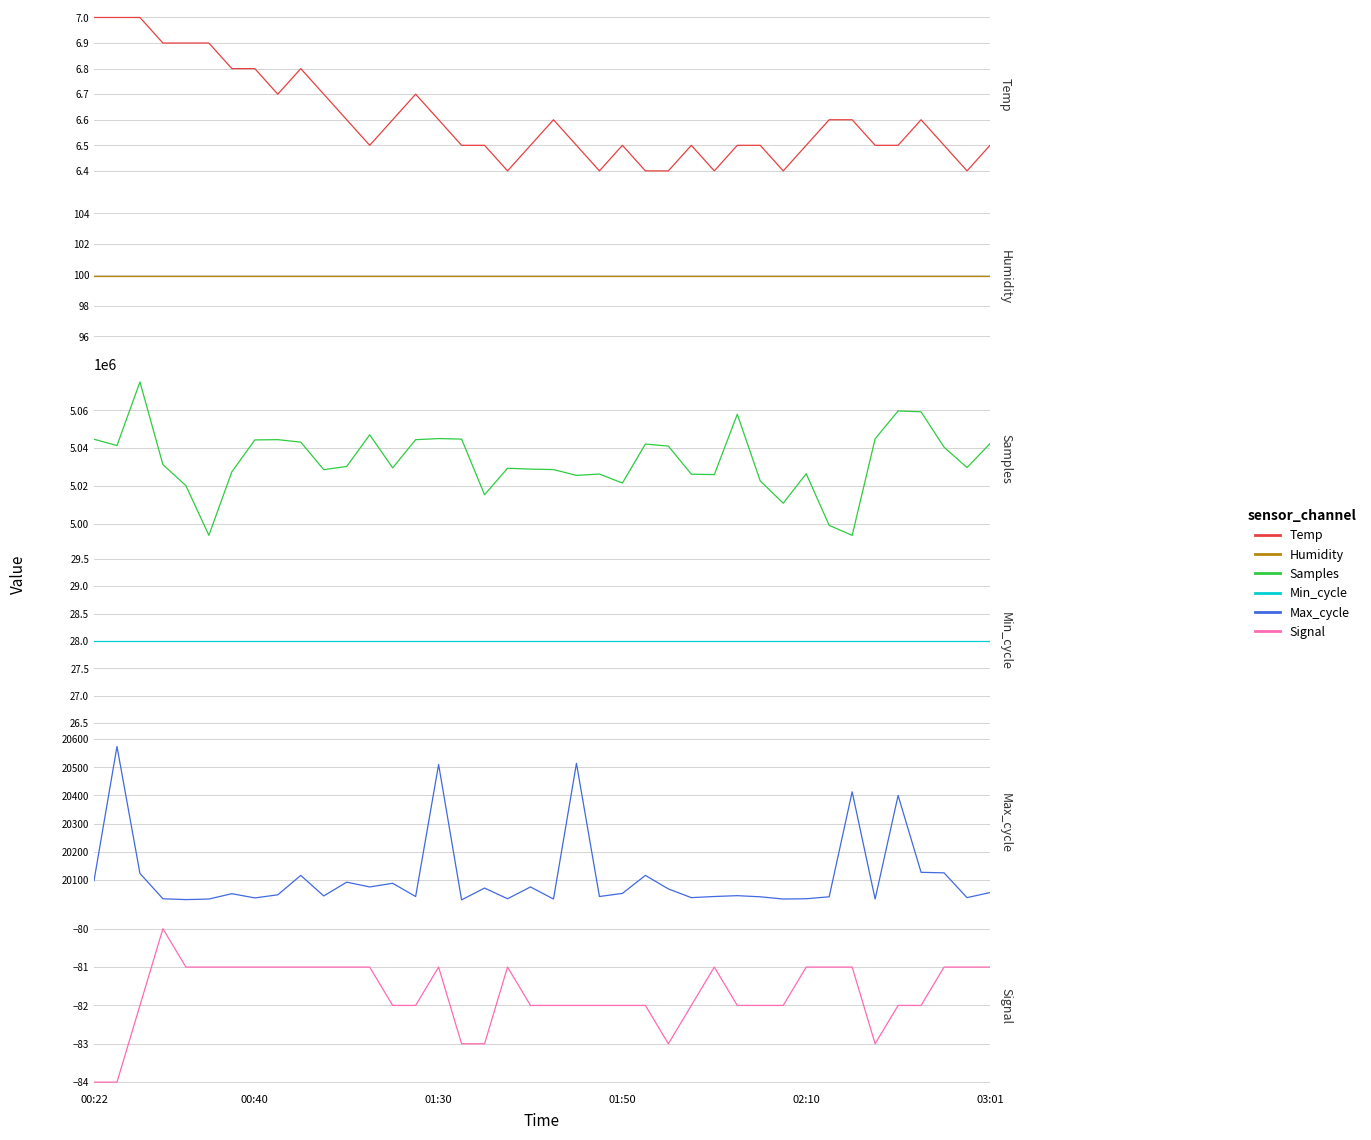

At how many categories does at least one series exceed 4145603?

40